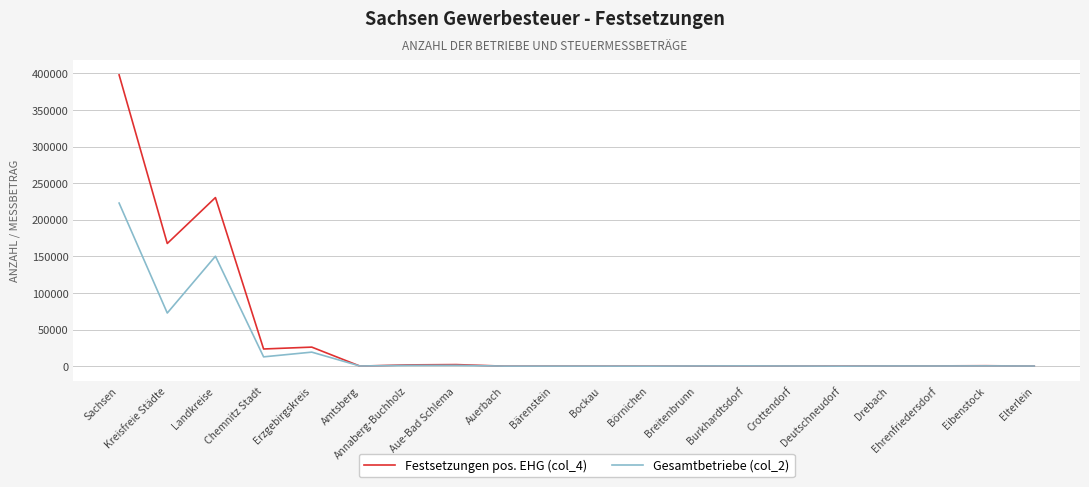

What is the difference between the Gesamtbetriebe (col_2) values at Landkreise and Eibenstock?

149850